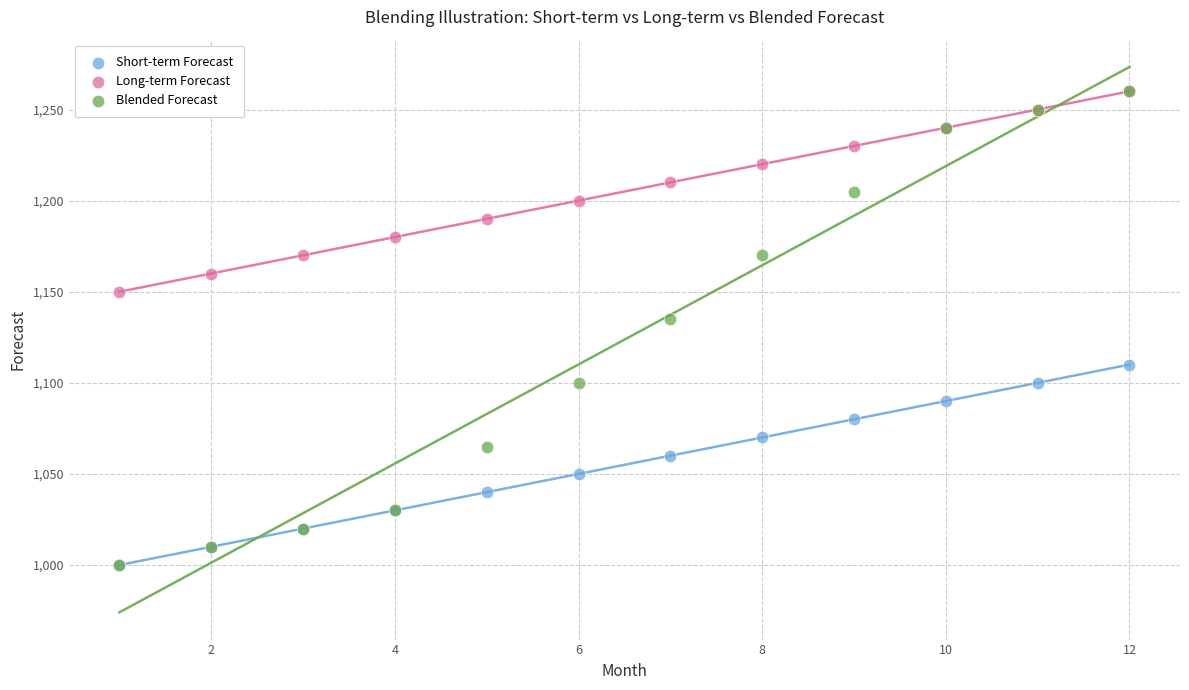

In the Blended Forecast series, what Y value is closest to 1130?

1135.0